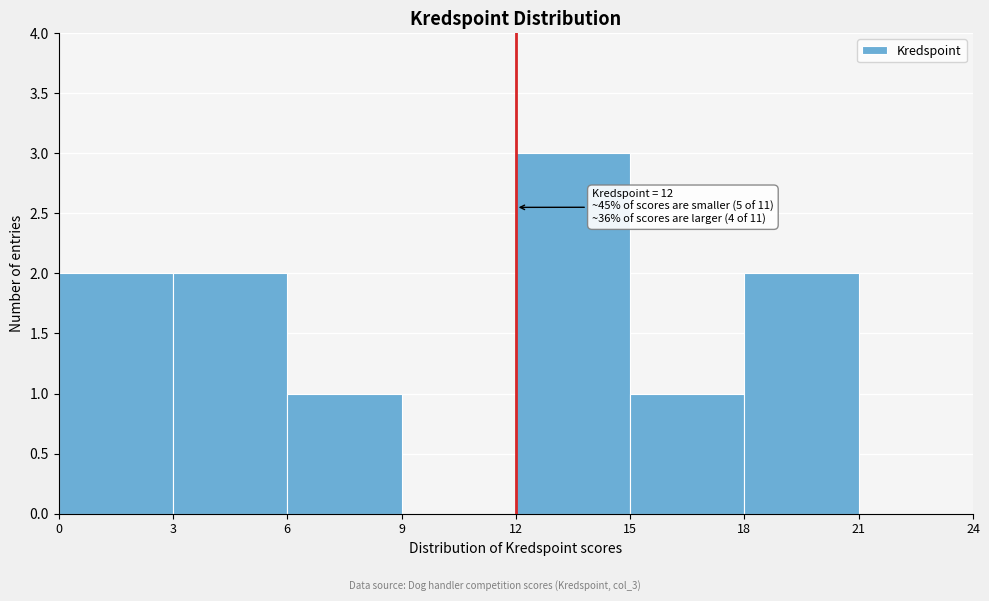

Over which range of the x-axis is the bar tallest?

12 to 15